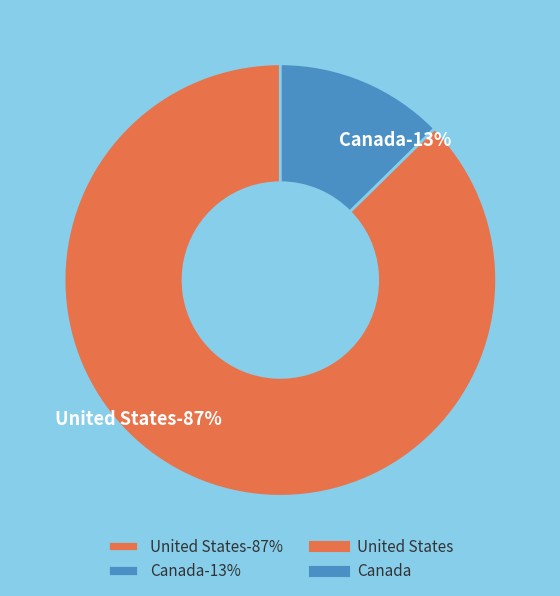

Combined, what portion of the pie is United States and Canada?

100.0%